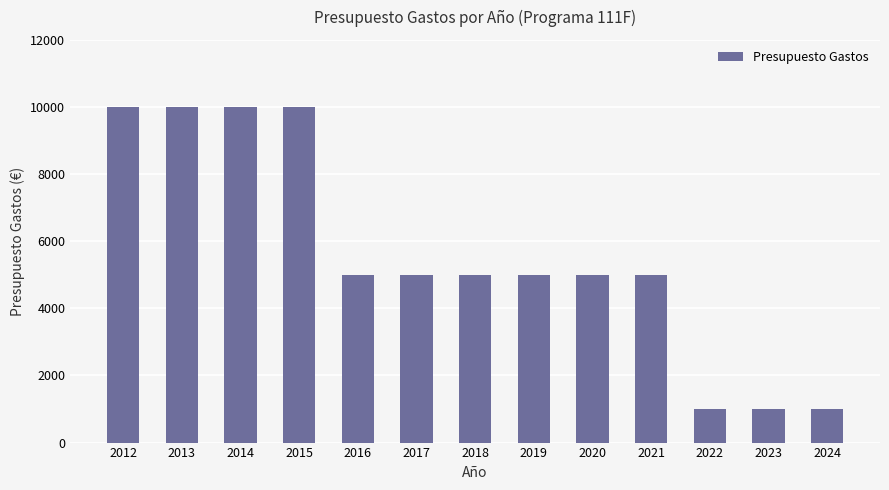

What is the change in value from 2017 to 2023?

-4000